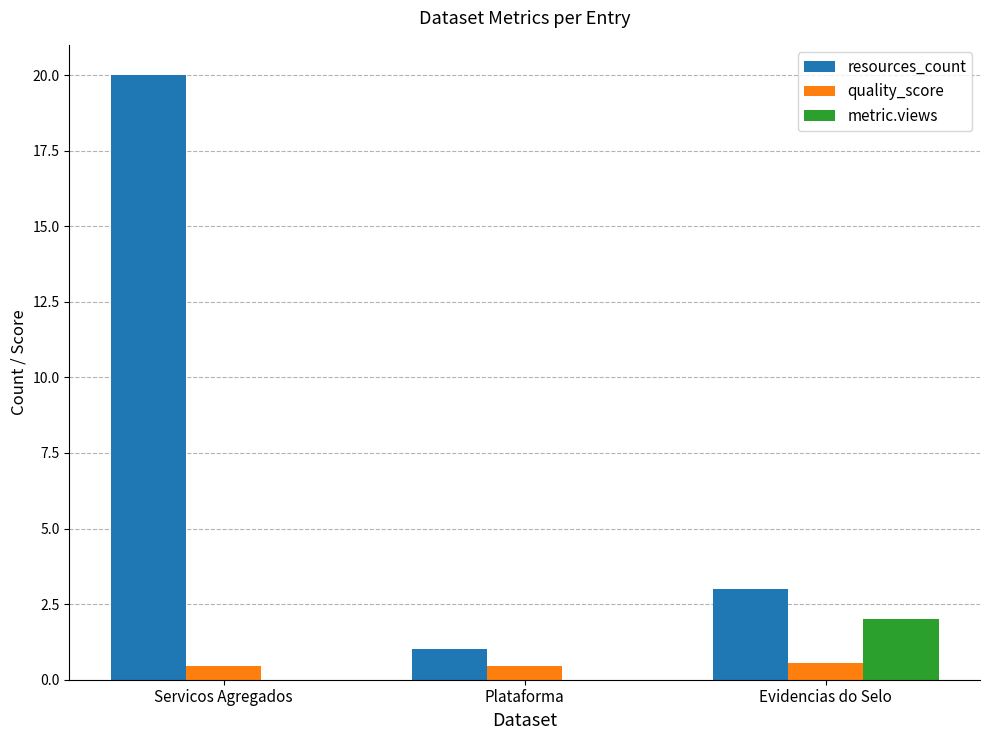

Reading right to left, what are all the values shown in this chart?

resources_count: Evidencias do Selo=3.0	Plataforma=1.0	Servicos Agregados=20.0
quality_score: Evidencias do Selo=0.6	Plataforma=0.4	Servicos Agregados=0.4
metric.views: Evidencias do Selo=2.0	Plataforma=0.0	Servicos Agregados=0.0